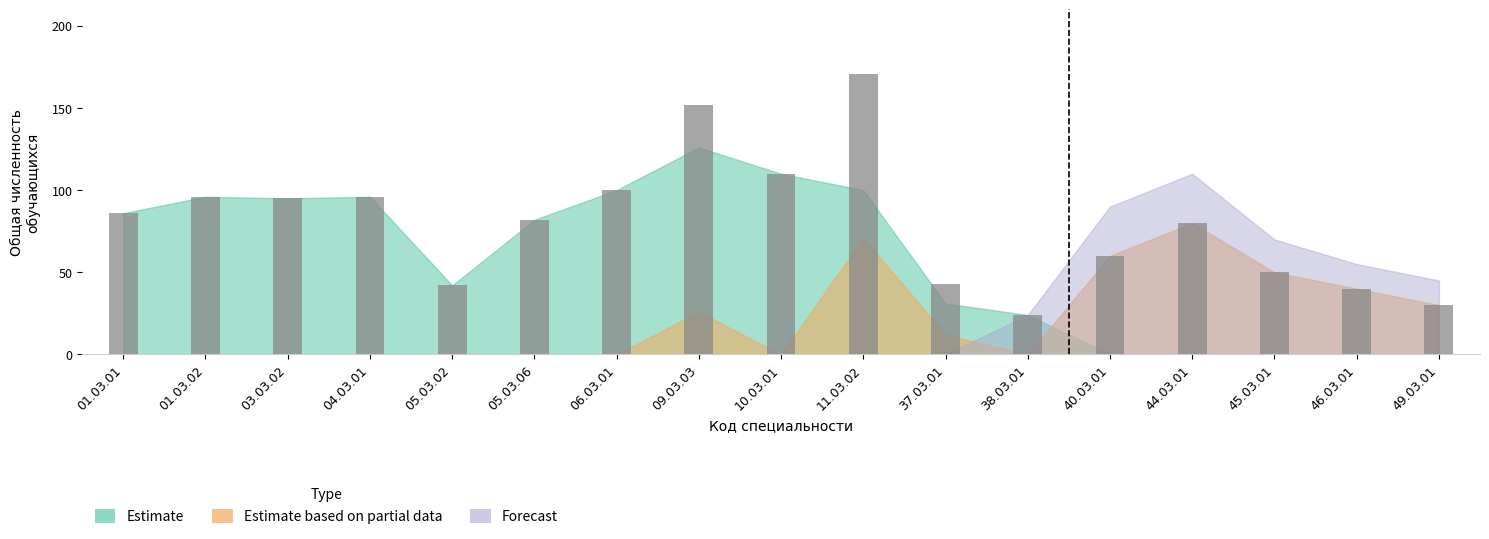

Does the chart contain stacked bars?

No